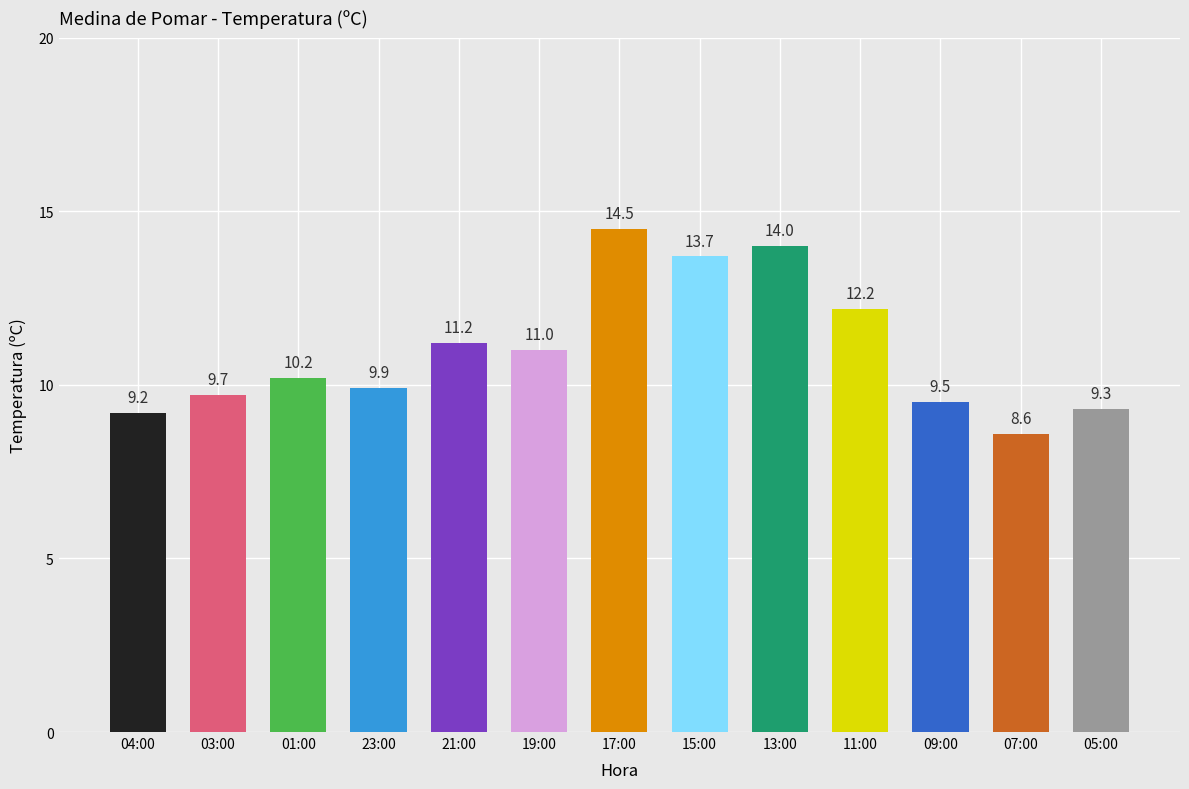

What is the sum of all values?

143.0